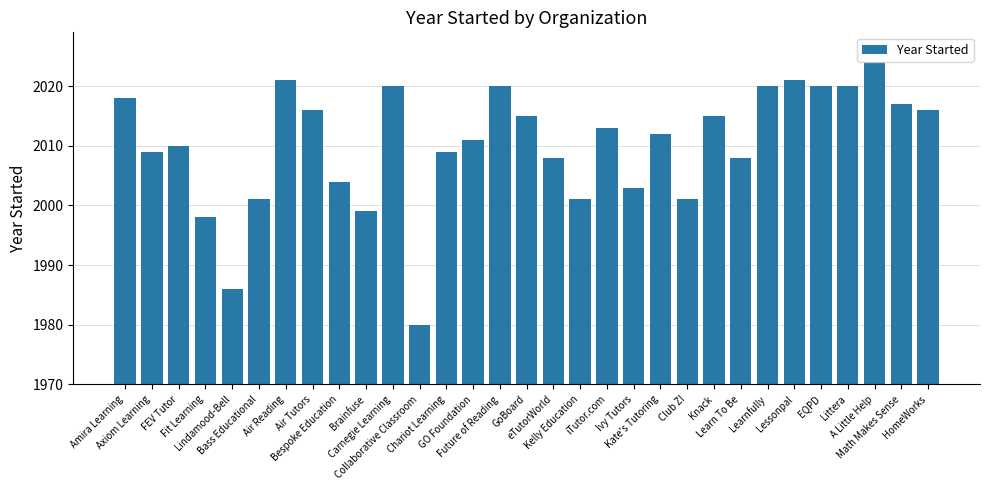

Read the value at Club Z!, to the nearest 10.

2000